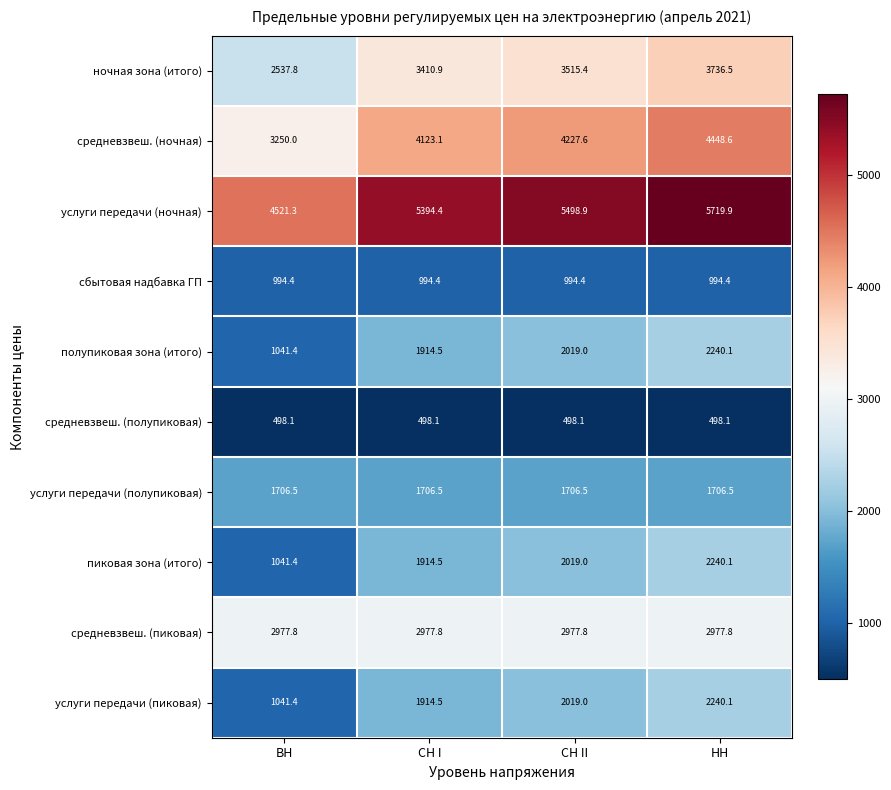

Is it true that сбытовая надбавка ГП equals 994.4 at НН?

True